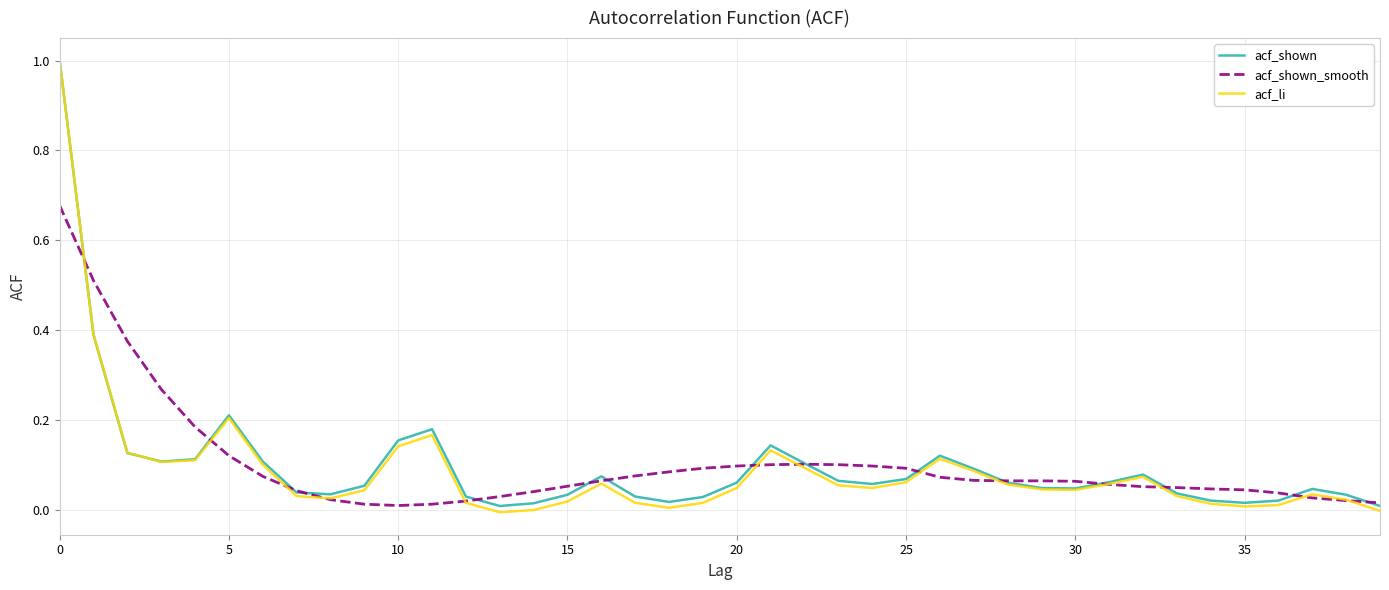

Which series has the largest range (max minus min)?

acf_li